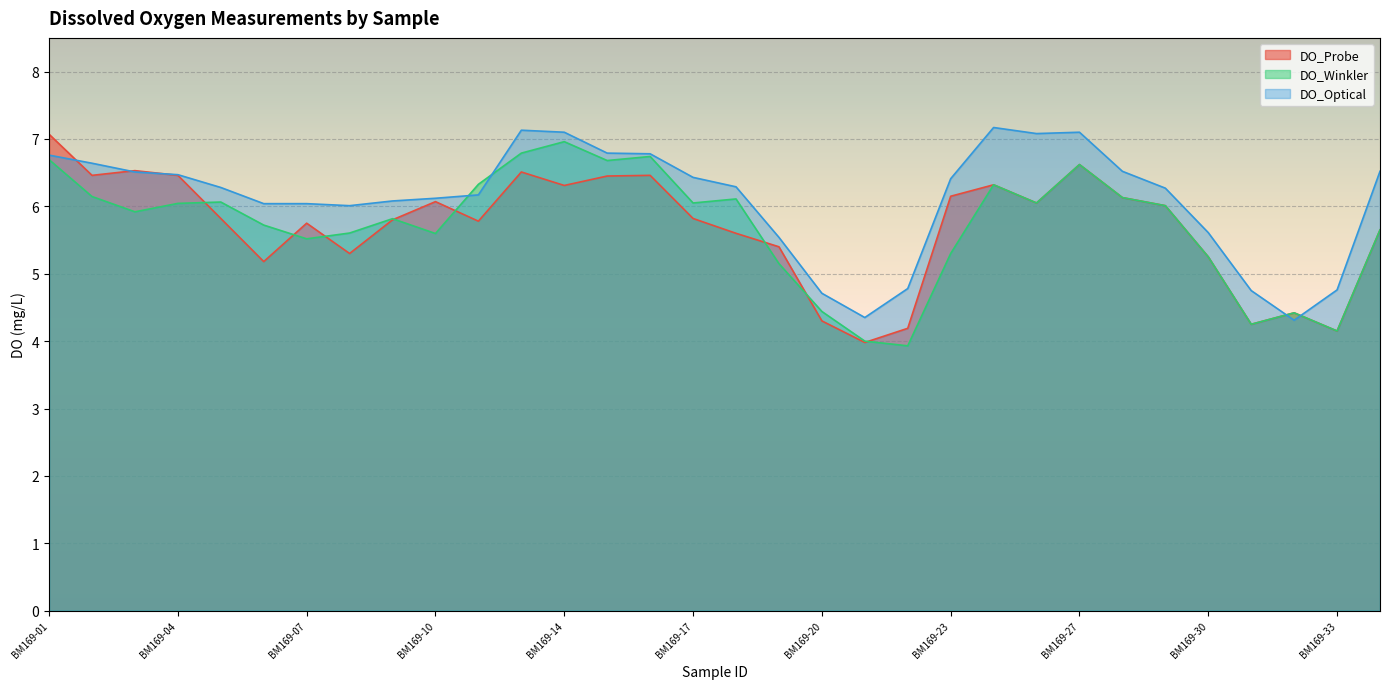

How many lines are shown in the chart?

3